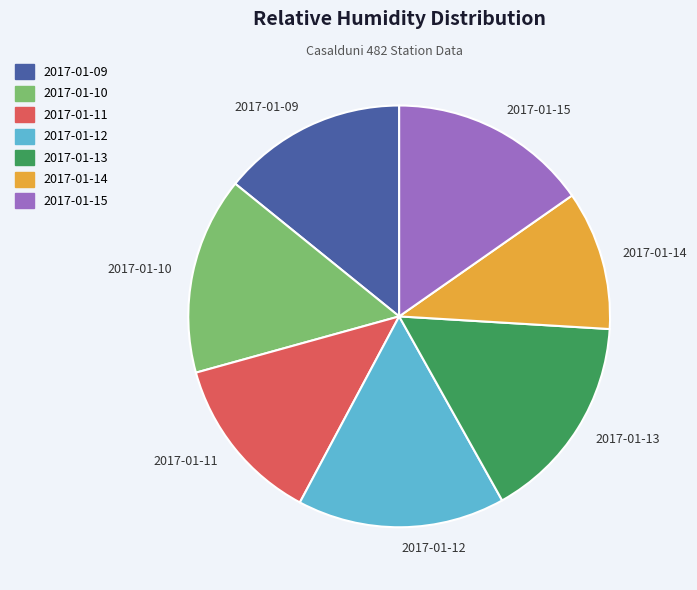

Which slice is the smallest?

2017-01-14